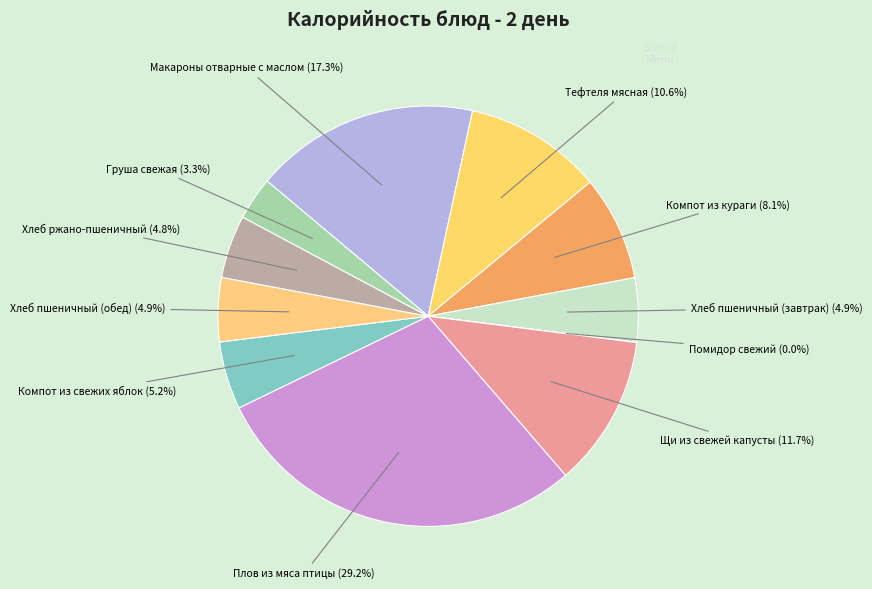

How much of the chart is everything except Щи из свежей капусты?

88.3%